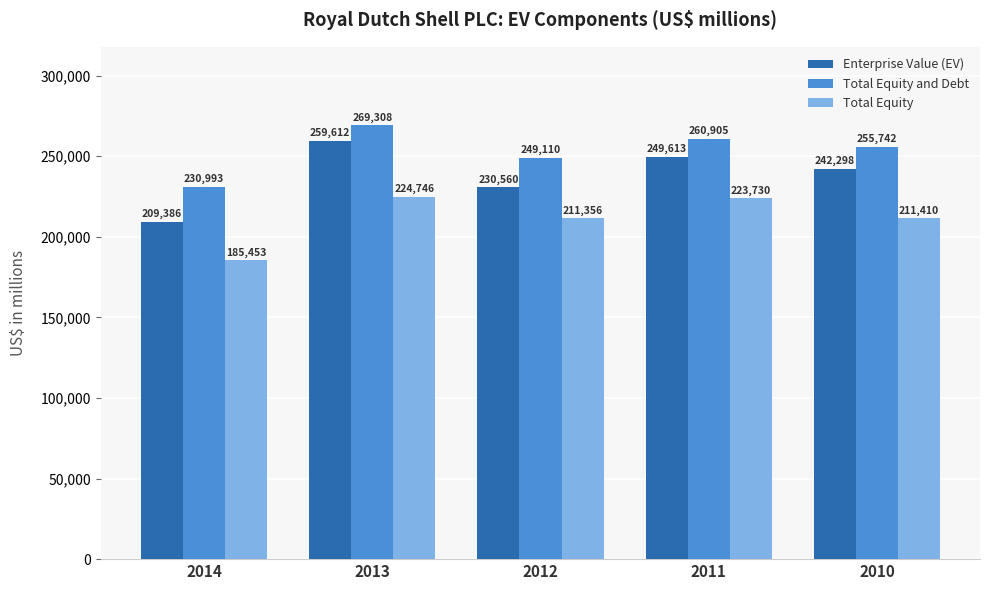

True or false: Total Equity and Debt has a value of 97434 at 2014.

False